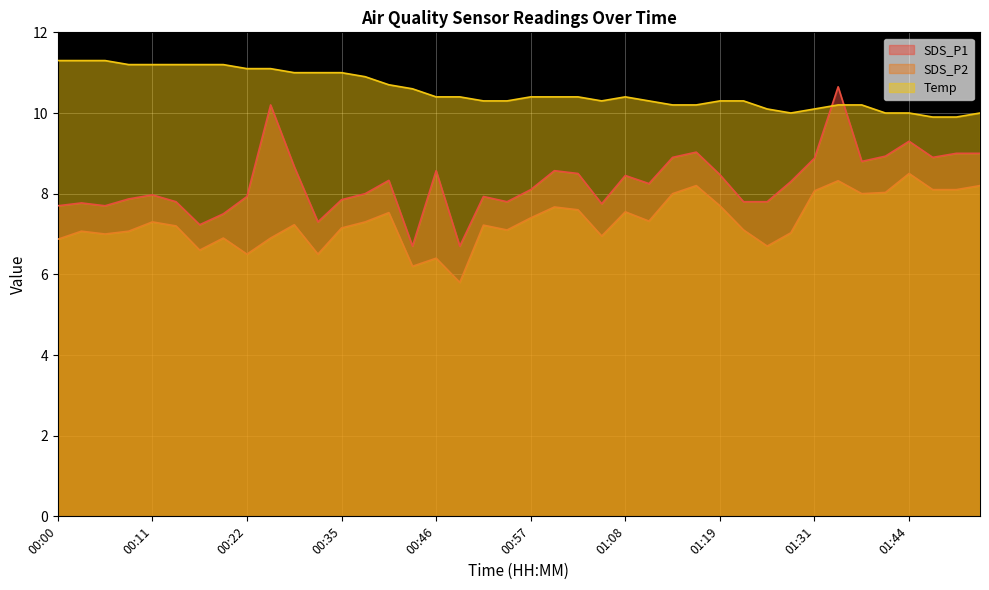

Reading left to right, what are all the values shown in this chart?

SDS_P1: 00:00=7.7	00:03=7.8	00:06=7.7	00:09=7.9	00:11=8.0	00:14=7.8	00:17=7.2	00:20=7.5	00:22=7.9	00:25=10.2	00:28=8.7	00:30=7.3	00:35=7.8	00:38=8.0	00:41=8.3	00:44=6.7	00:46=8.6	00:49=6.7	00:52=7.9	00:55=7.8	00:57=8.1	01:00=8.6	01:03=8.5	01:06=7.8	01:08=8.4	01:11=8.2	01:14=8.9	01:17=9.0	01:19=8.5	01:22=7.8	01:25=7.8	01:28=8.3	01:31=8.9	01:35=10.7	01:38=8.8	01:41=8.9	01:44=9.3	01:46=8.9	01:49=9.0	01:52=9.0
SDS_P2: 00:00=6.9	00:03=7.1	00:06=7.0	00:09=7.1	00:11=7.3	00:14=7.2	00:17=6.6	00:20=6.9	00:22=6.5	00:25=6.9	00:28=7.2	00:30=6.5	00:35=7.2	00:38=7.3	00:41=7.5	00:44=6.2	00:46=6.4	00:49=5.8	00:52=7.2	00:55=7.1	00:57=7.4	01:00=7.7	01:03=7.6	01:06=7.0	01:08=7.5	01:11=7.3	01:14=8.0	01:17=8.2	01:19=7.7	01:22=7.1	01:25=6.7	01:28=7.0	01:31=8.1	01:35=8.3	01:38=8.0	01:41=8.0	01:44=8.5	01:46=8.1	01:49=8.1	01:52=8.2
Temp: 00:00=11.3	00:03=11.3	00:06=11.3	00:09=11.2	00:11=11.2	00:14=11.2	00:17=11.2	00:20=11.2	00:22=11.1	00:25=11.1	00:28=11.0	00:30=11.0	00:35=11.0	00:38=10.9	00:41=10.7	00:44=10.6	00:46=10.4	00:49=10.4	00:52=10.3	00:55=10.3	00:57=10.4	01:00=10.4	01:03=10.4	01:06=10.3	01:08=10.4	01:11=10.3	01:14=10.2	01:17=10.2	01:19=10.3	01:22=10.3	01:25=10.1	01:28=10.0	01:31=10.1	01:35=10.2	01:38=10.2	01:41=10.0	01:44=10.0	01:46=9.9	01:49=9.9	01:52=10.0